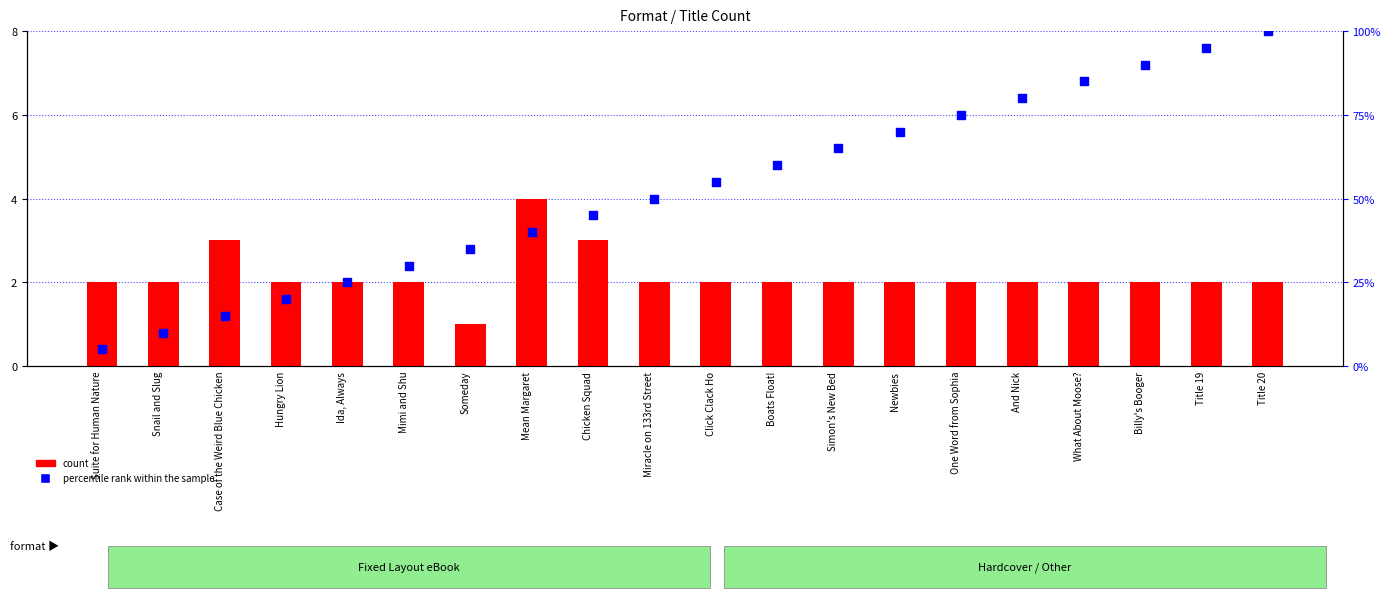

Which series has the largest Y range (max minus min)?

percentile rank within the sample